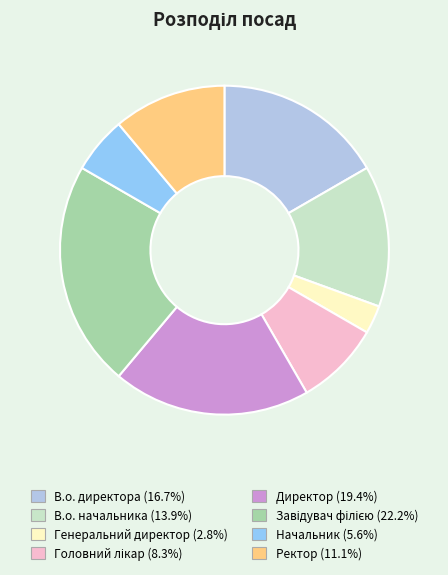

How many slices are in this pie chart?

8